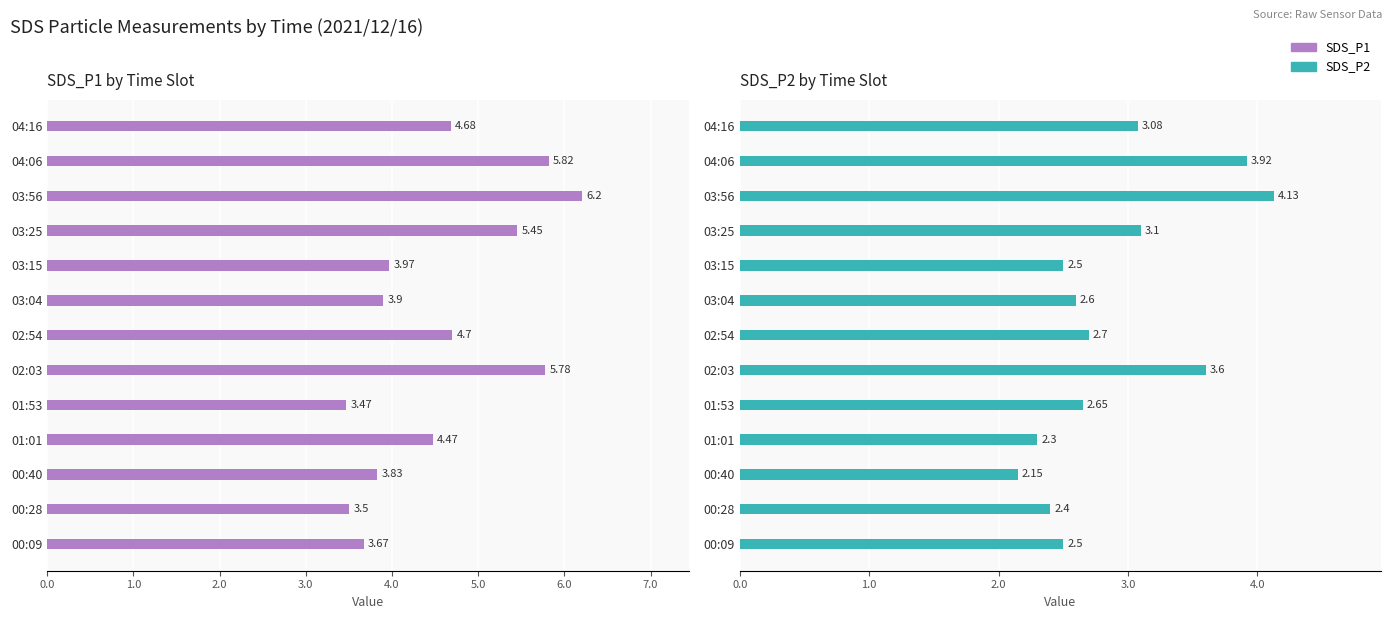

Does the chart contain any negative values?

No